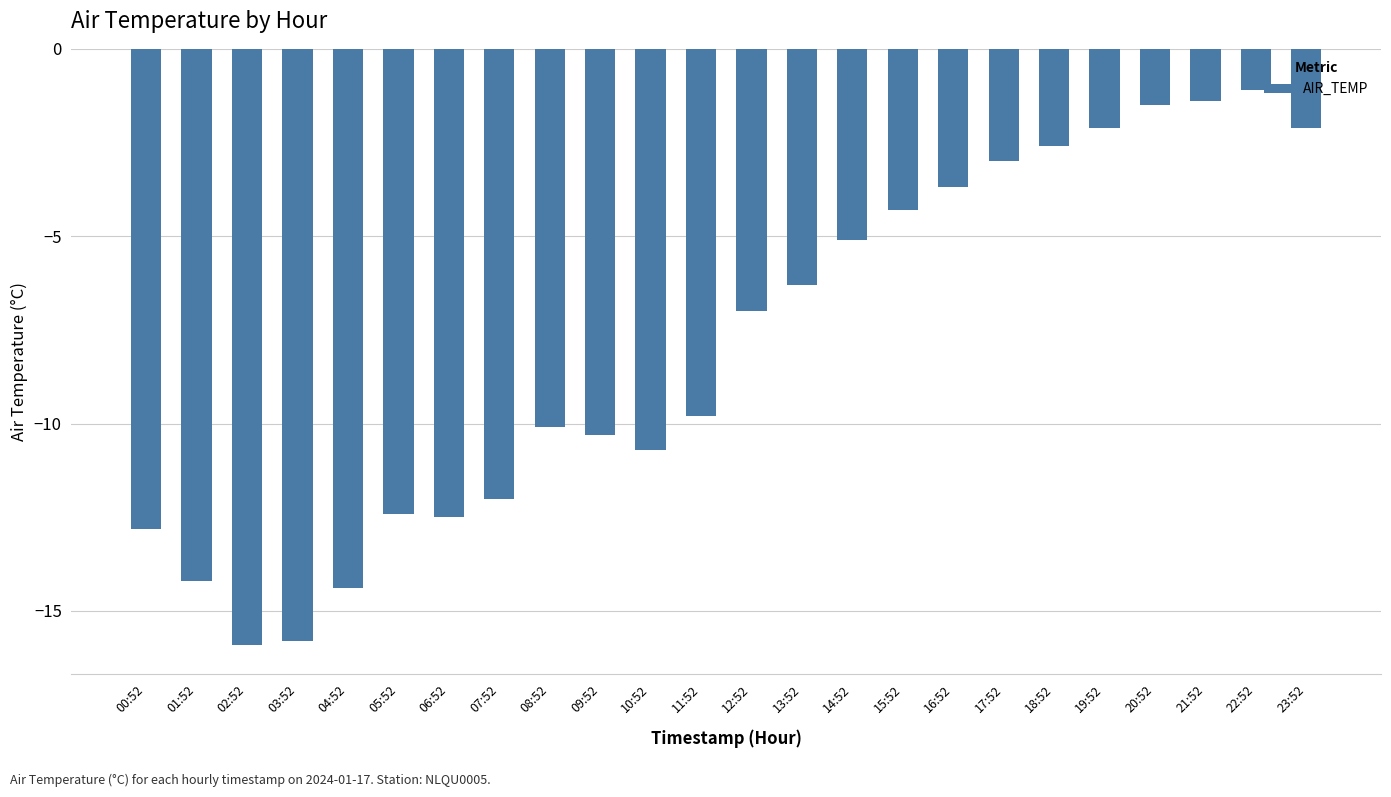

At which label is the value closest to -8?

12:52